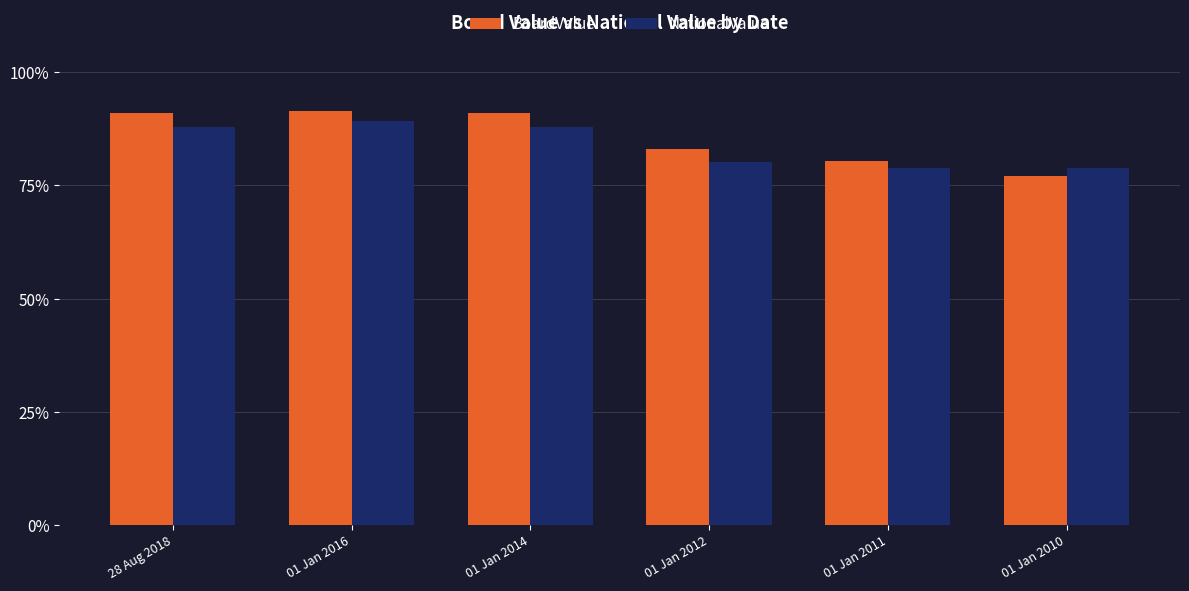

What is the label of the 6th bar from the right?

28 Aug 2018